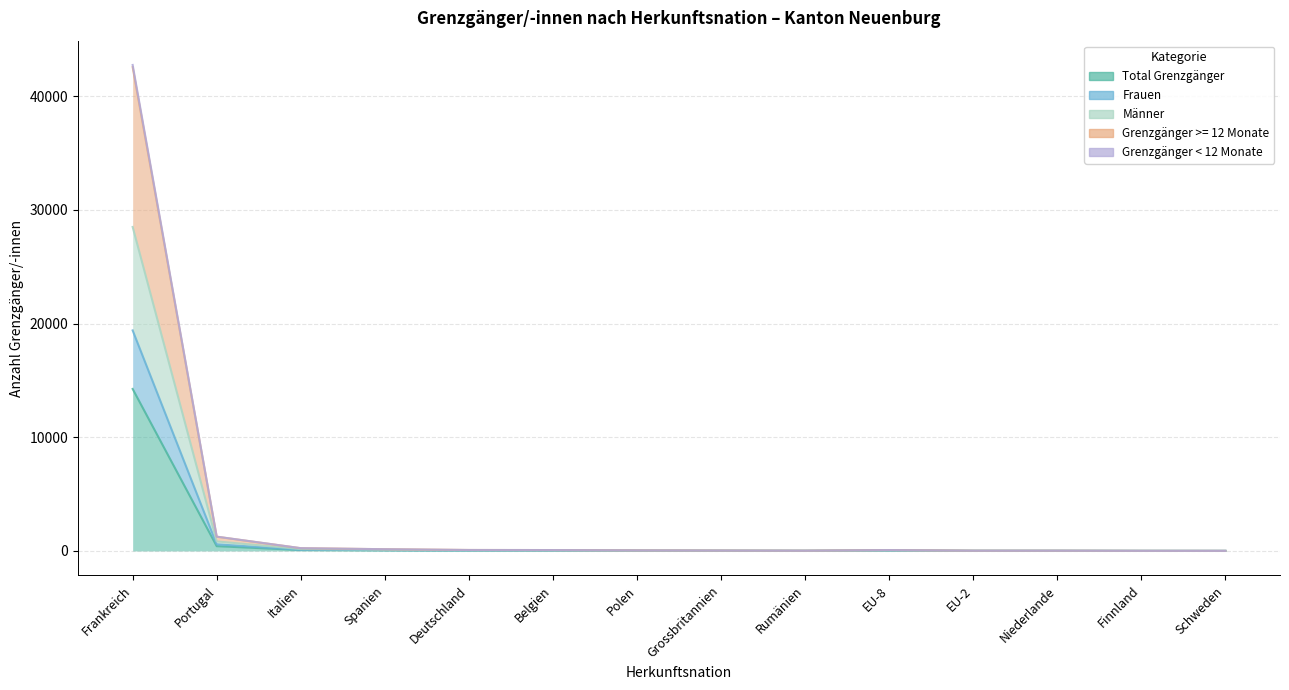

What is the difference between the maximum and second lowest values in the Männer series?

28492